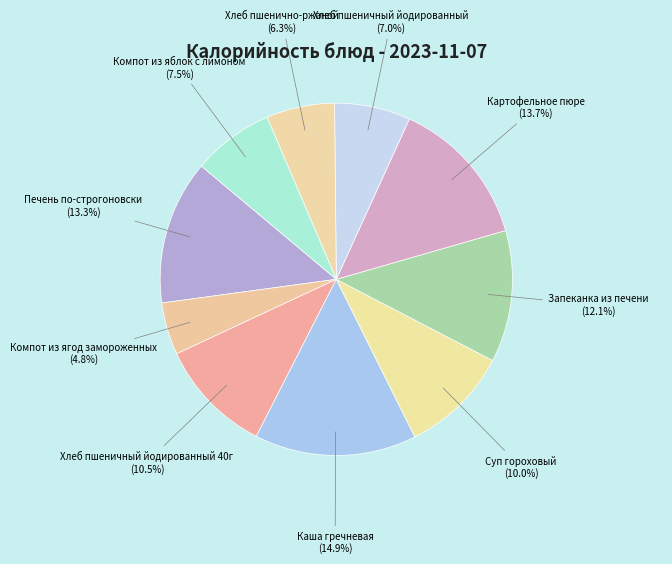

Is there a majority slice in this chart?

No